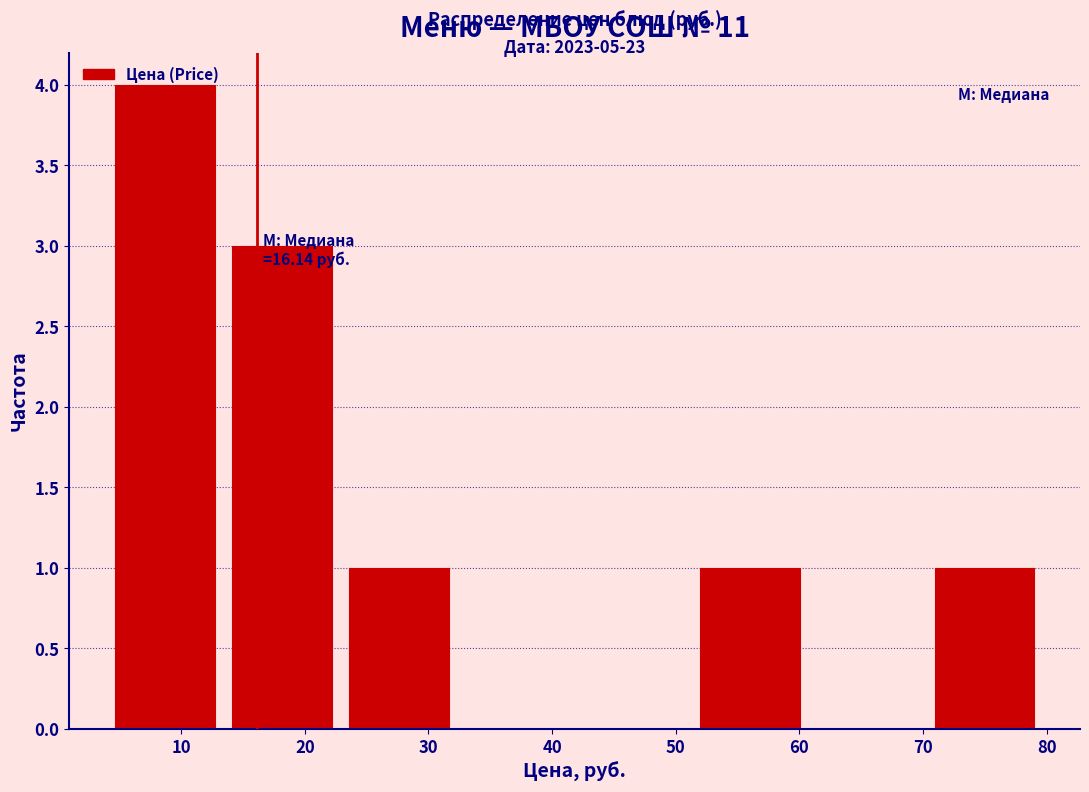

Which range on the x-axis has the tallest bar?

4 to 13